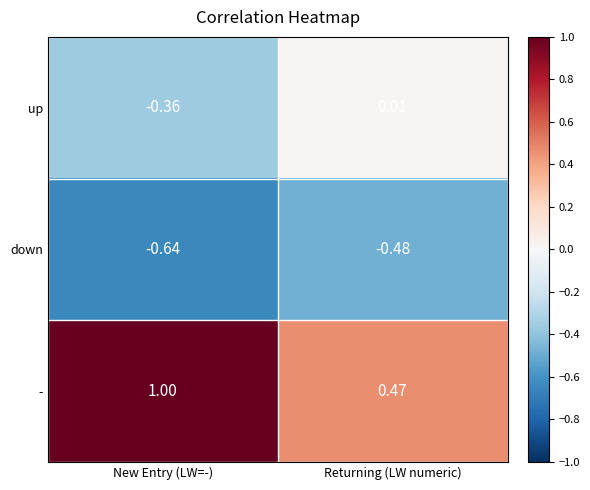

Rank the series at Returning (LW numeric) from highest to lowest value.

-, up, down